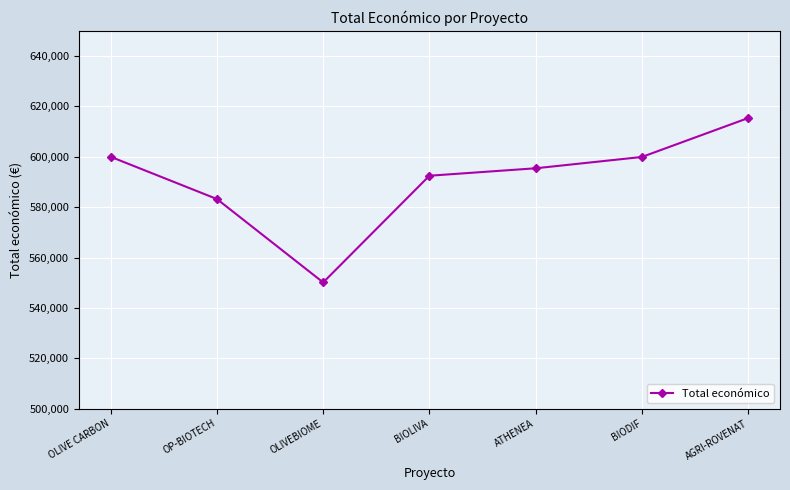

What is the difference between the maximum and minimum values?

65264